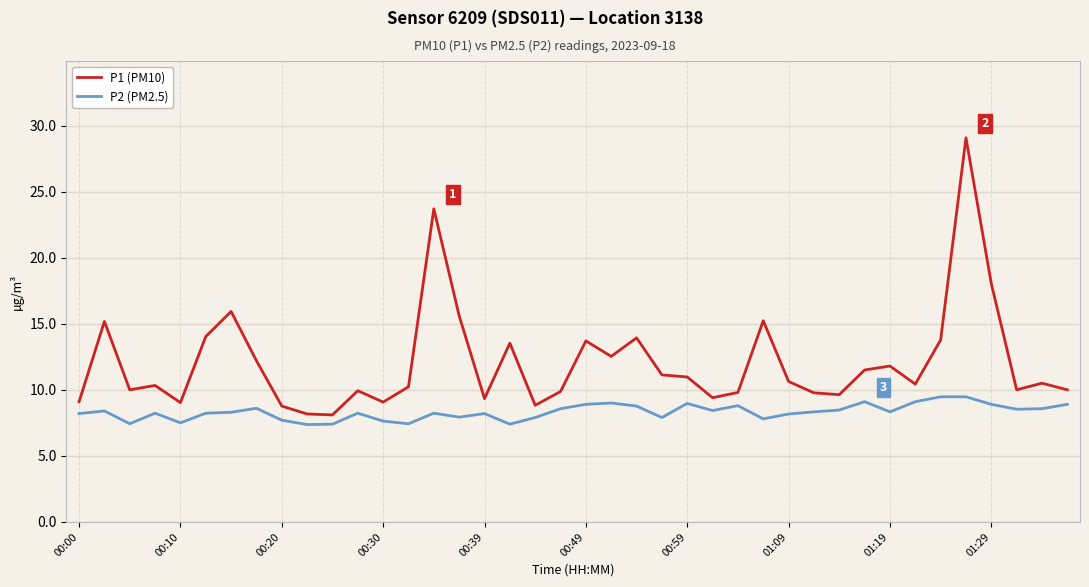

Which series has the largest range (max minus min)?

P1 (PM10)